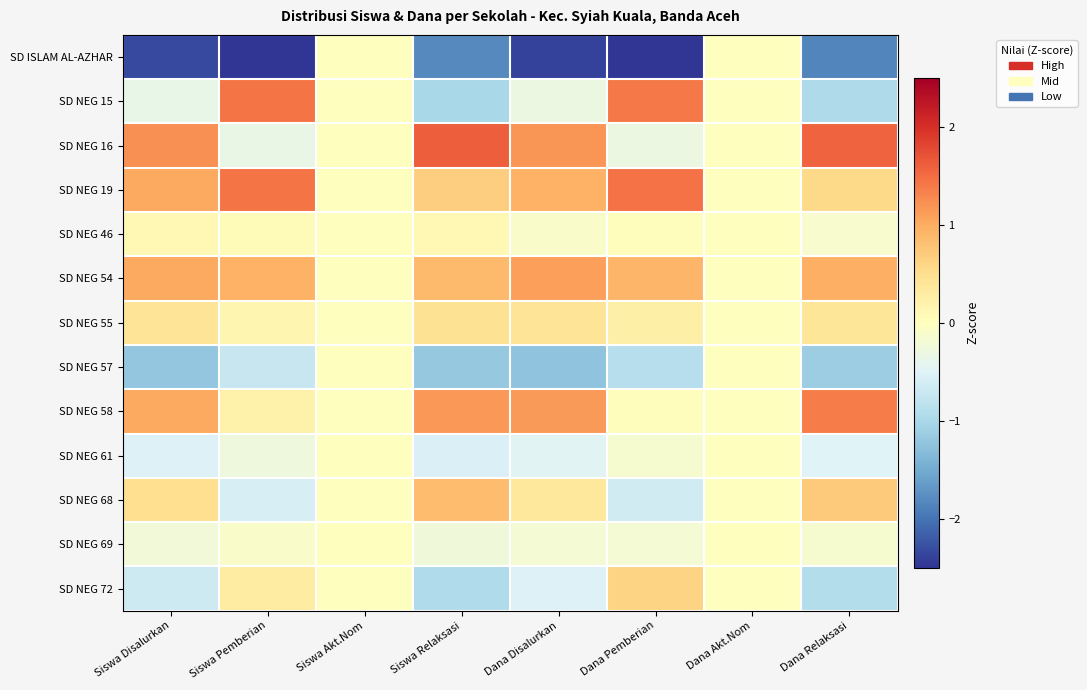

Which series changed the most between Siswa Disalurkan and Dana Akt.Nom?

SD ISLAM AL-AZHAR